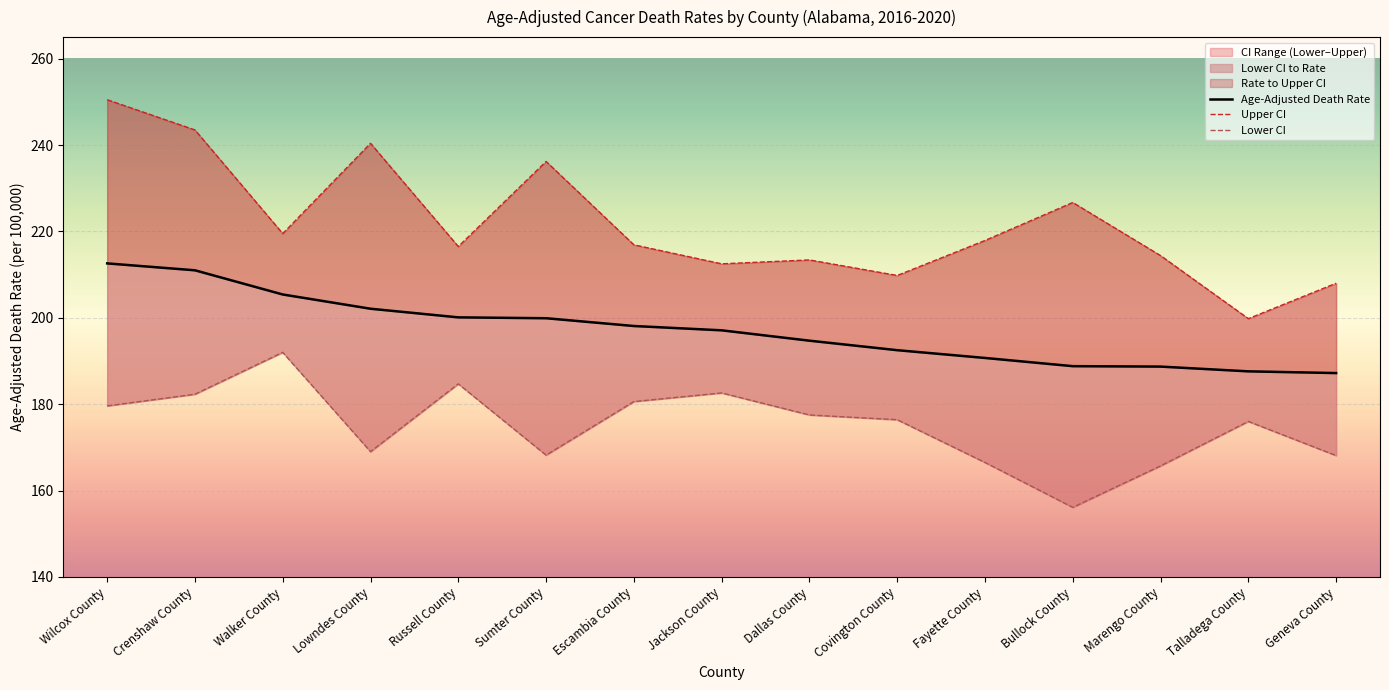

Is this an area chart (filled region under the line)?

No